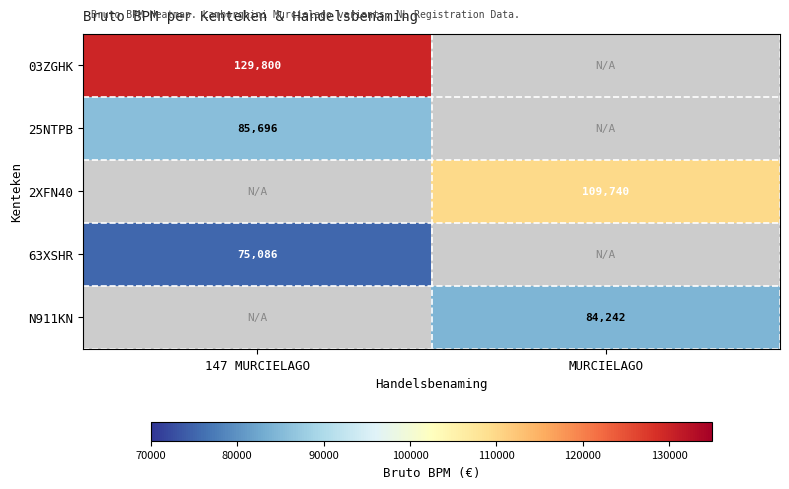

True or false: 63XSHR has a value of 118493 at 147 MURCIELAGO.

False